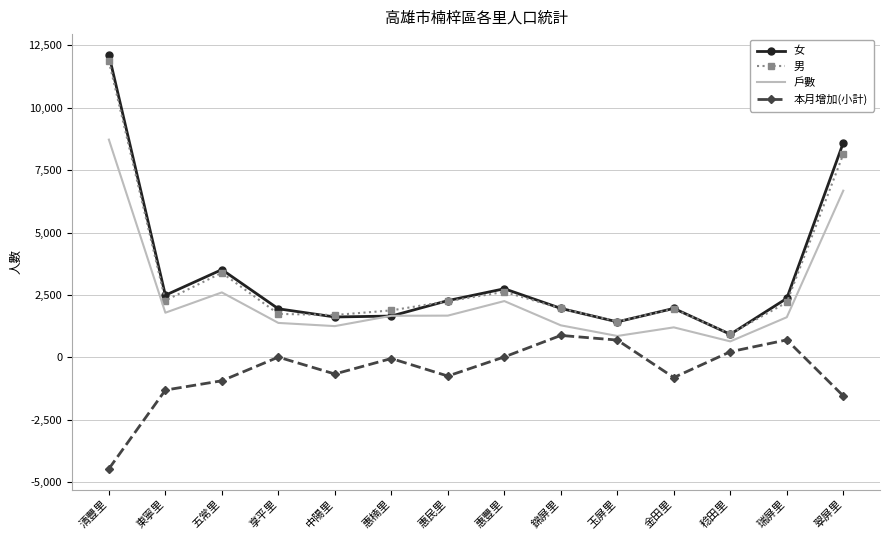

At which label does 女 reach its peak?

清豐里